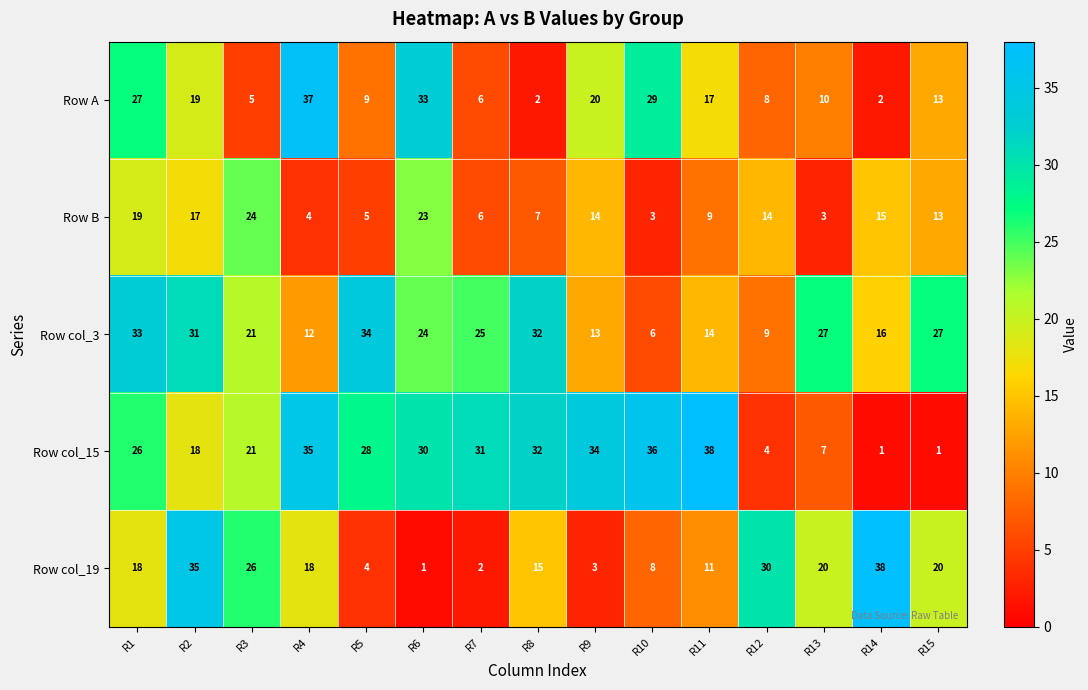

At how many categories does at least one series exceed 12?

15